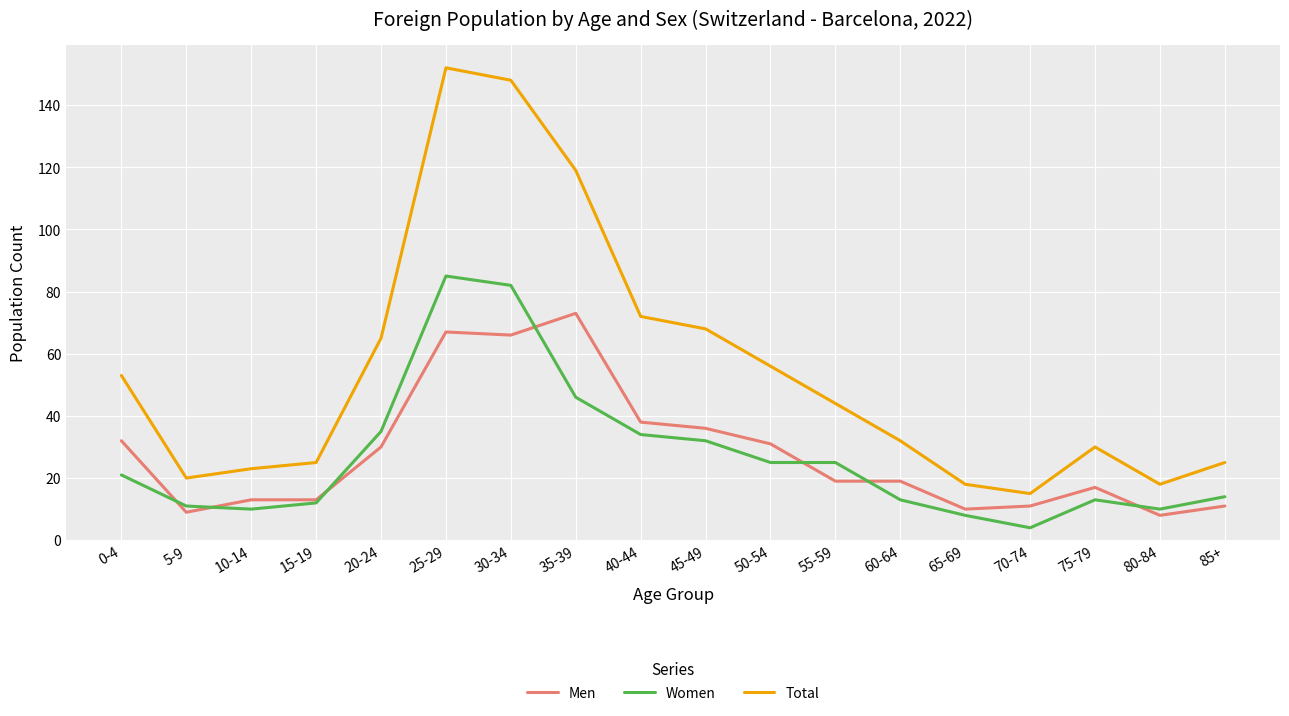

Reading left to right, extract all data points from this chart.

Men: 32	9	13	13	30	67	66	73	38	36	31	19	19	10	11	17	8	11
Women: 21	11	10	12	35	85	82	46	34	32	25	25	13	8	4	13	10	14
Total: 53	20	23	25	65	152	148	119	72	68	56	44	32	18	15	30	18	25